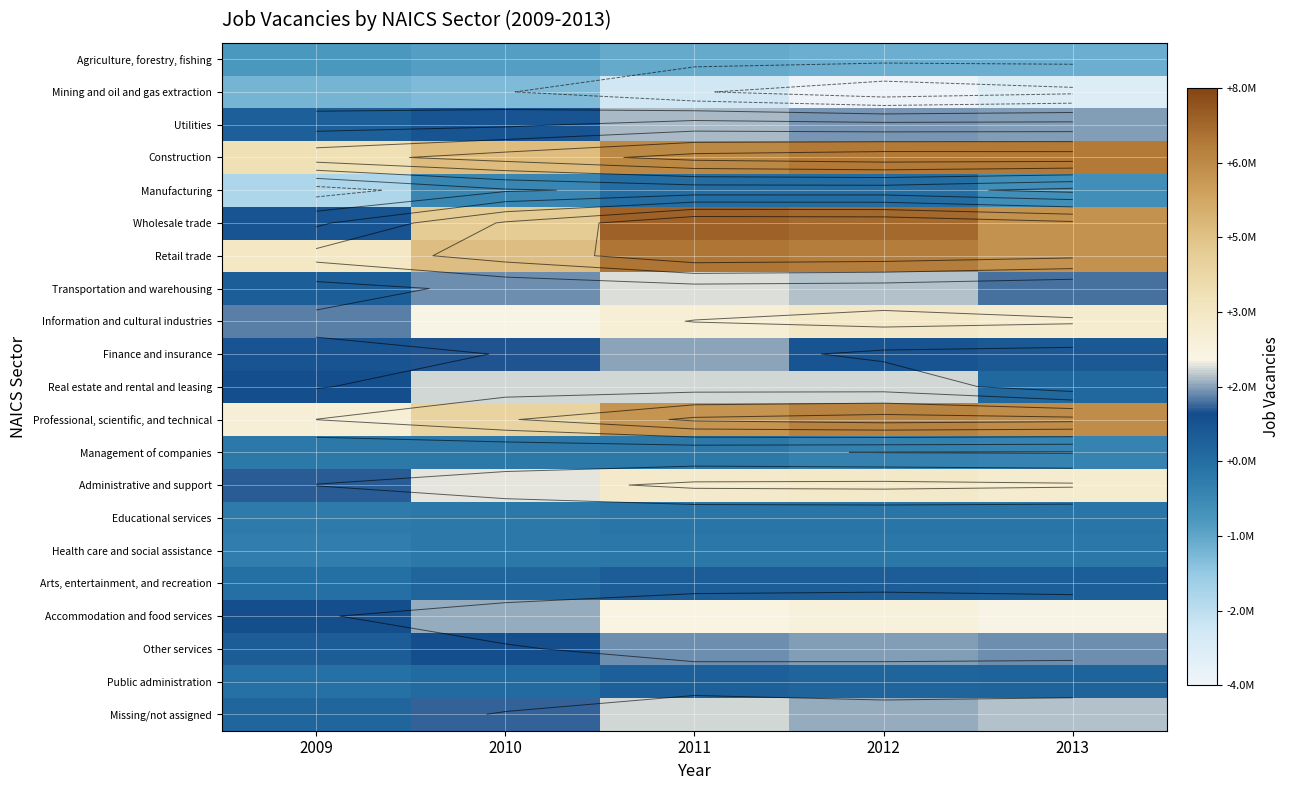

Count the number of categories in the chart.

5